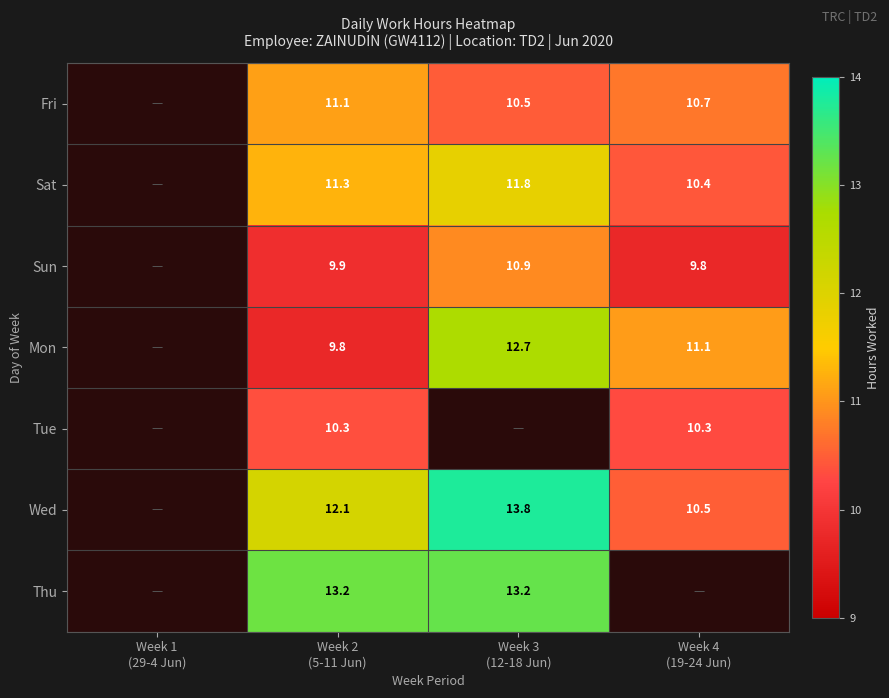

The value of Thu at Week 3 (12-18 Jun) is 19.2. True or false?

False